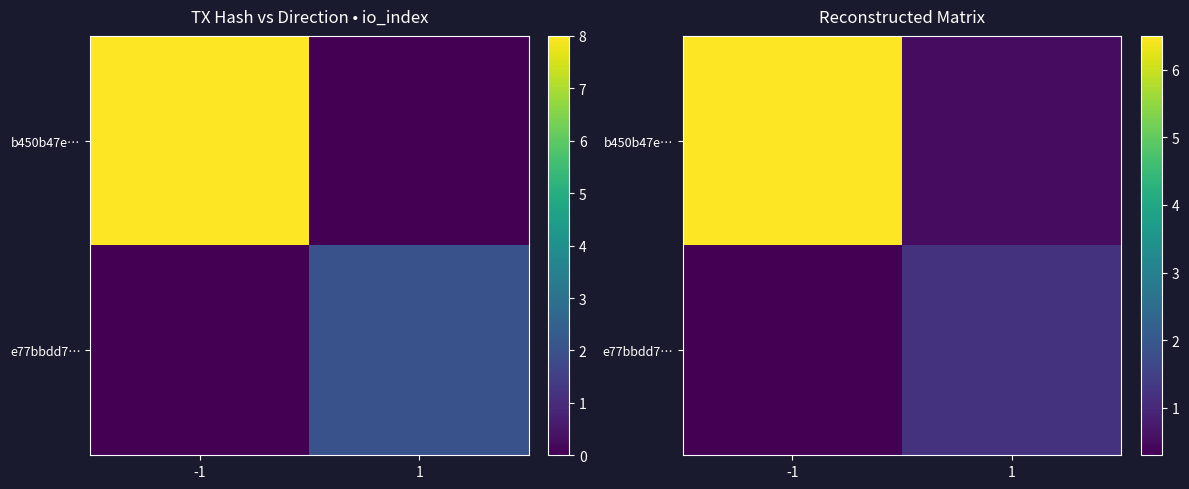

Which series changed the most between -1 and 1?

b450b47e…